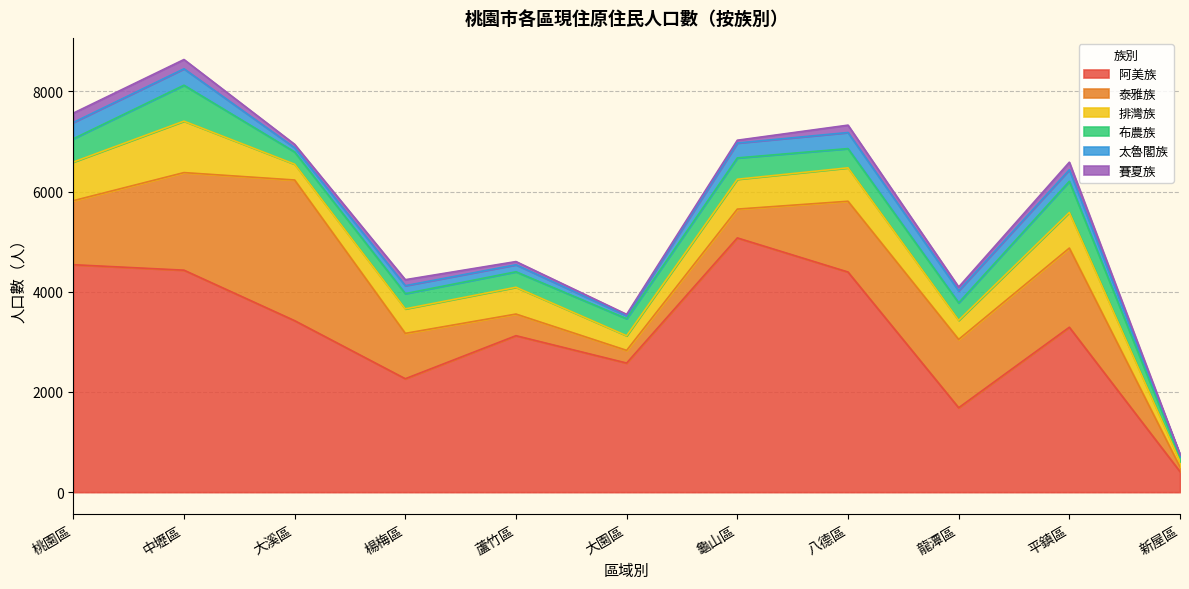

What is the difference between the highest and lowest values at 桃園區?

4353